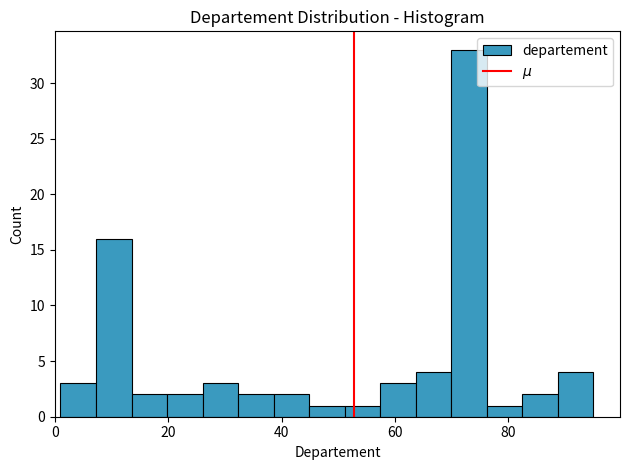

Read against the x-axis, roughly where is the centre of the tallest bar?

74